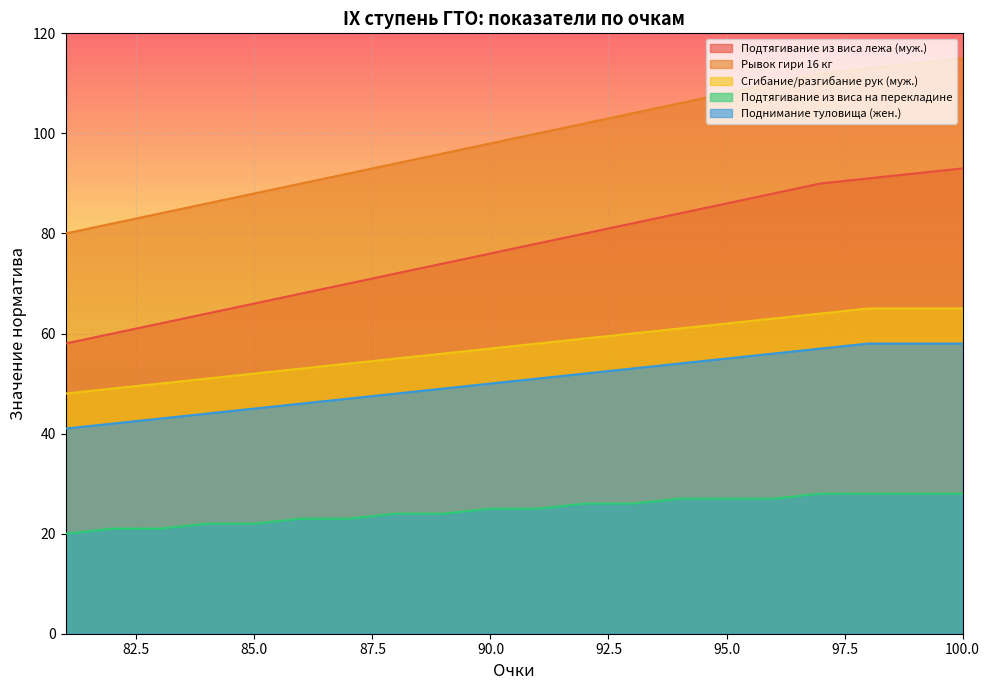

At how many categories does at least one series exceed 65?

20